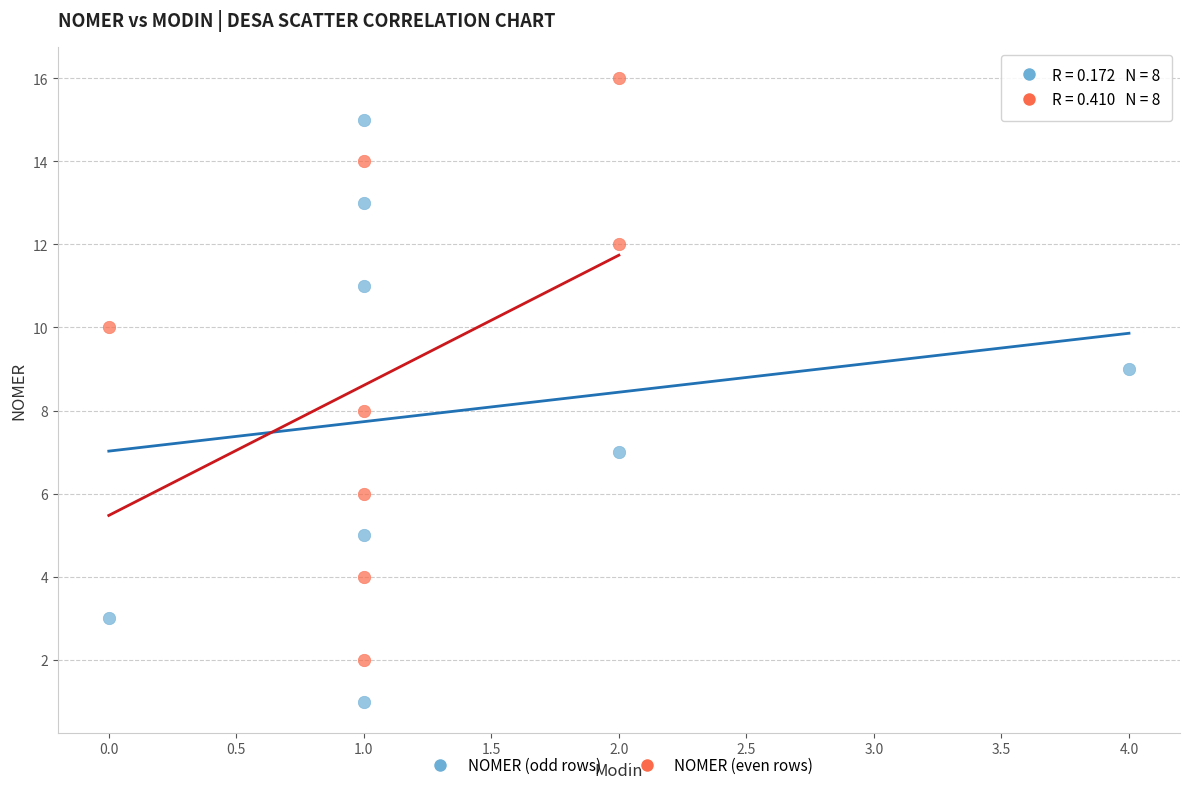

Which series contains the highest Y value?

NOMER (even rows)